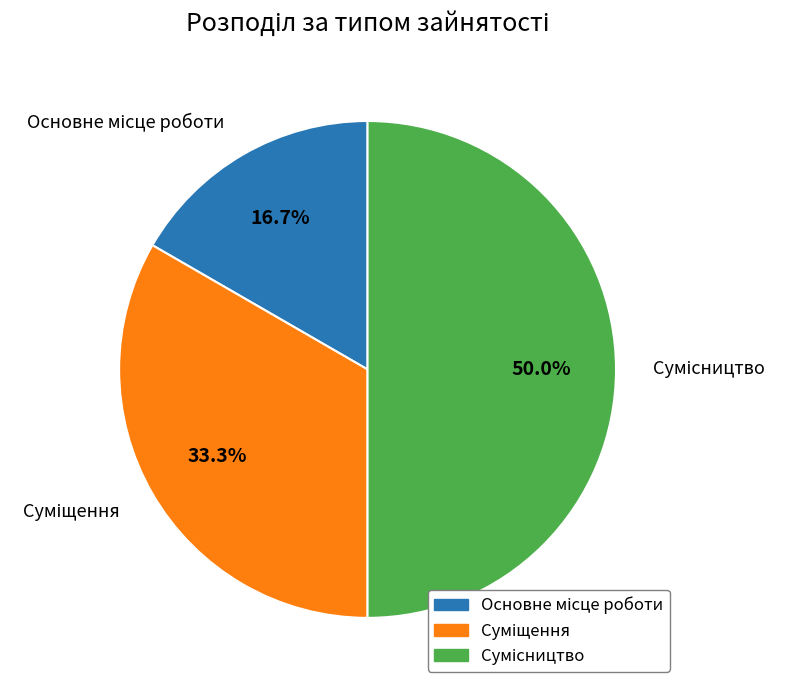

Is there any slice that represents more than half of the pie?

No